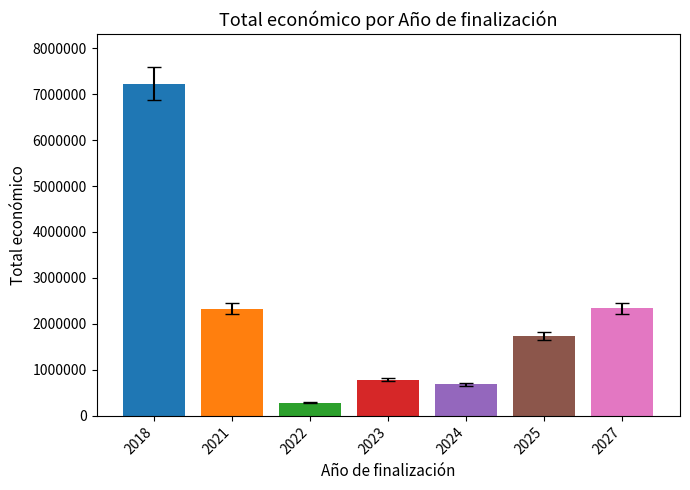

Is it true that the value at 2021 is 2331280?

True